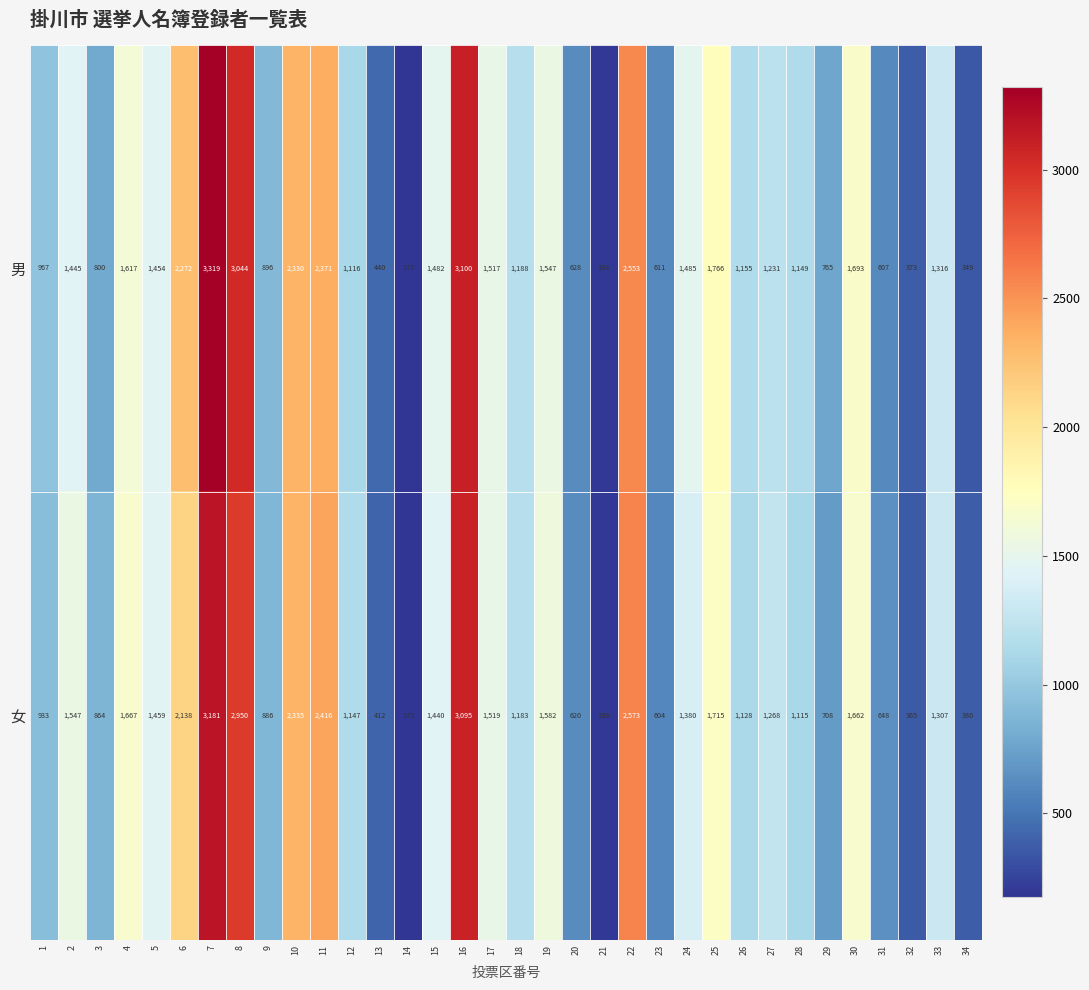

At which category is the sum across all series the highest?

7